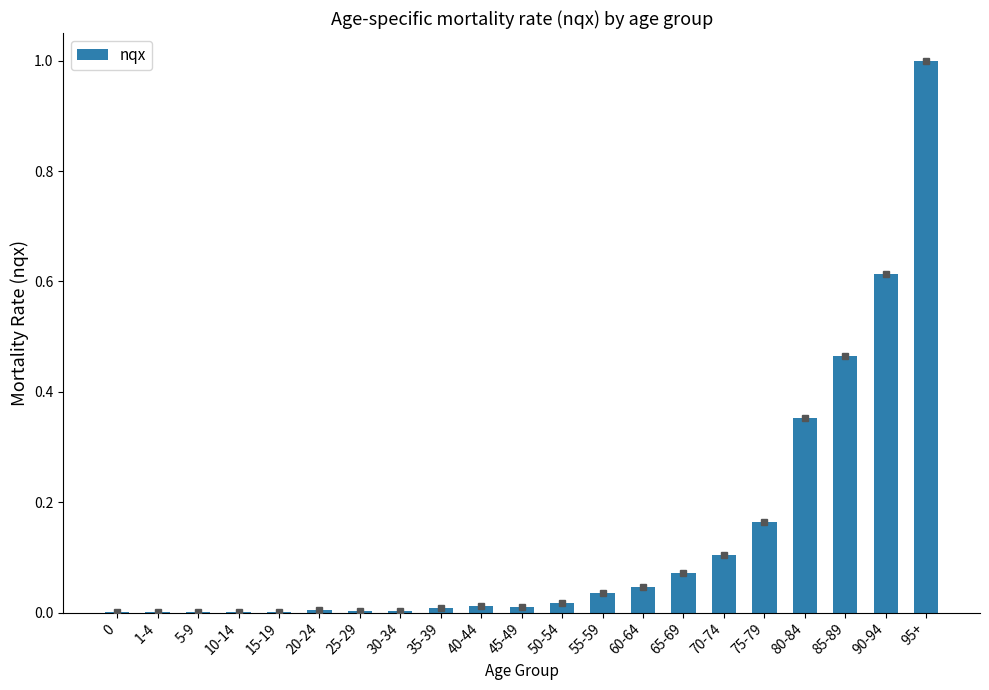

What is the sum of all values?

2.9